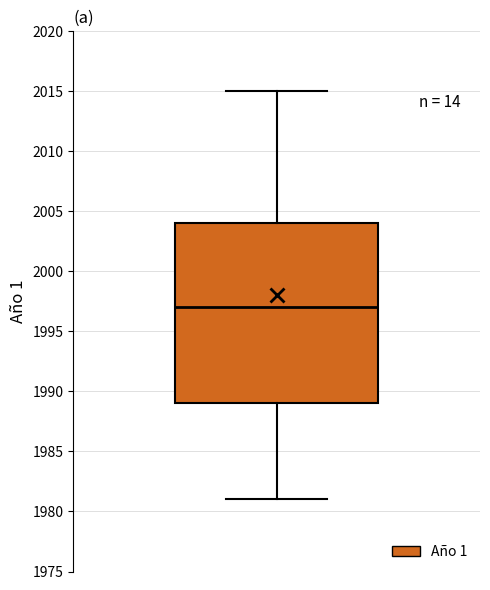

Where does the median line of the box sit on the y-axis? The values are not printed on the chart, so give them approximately, as read against the axis.

1997